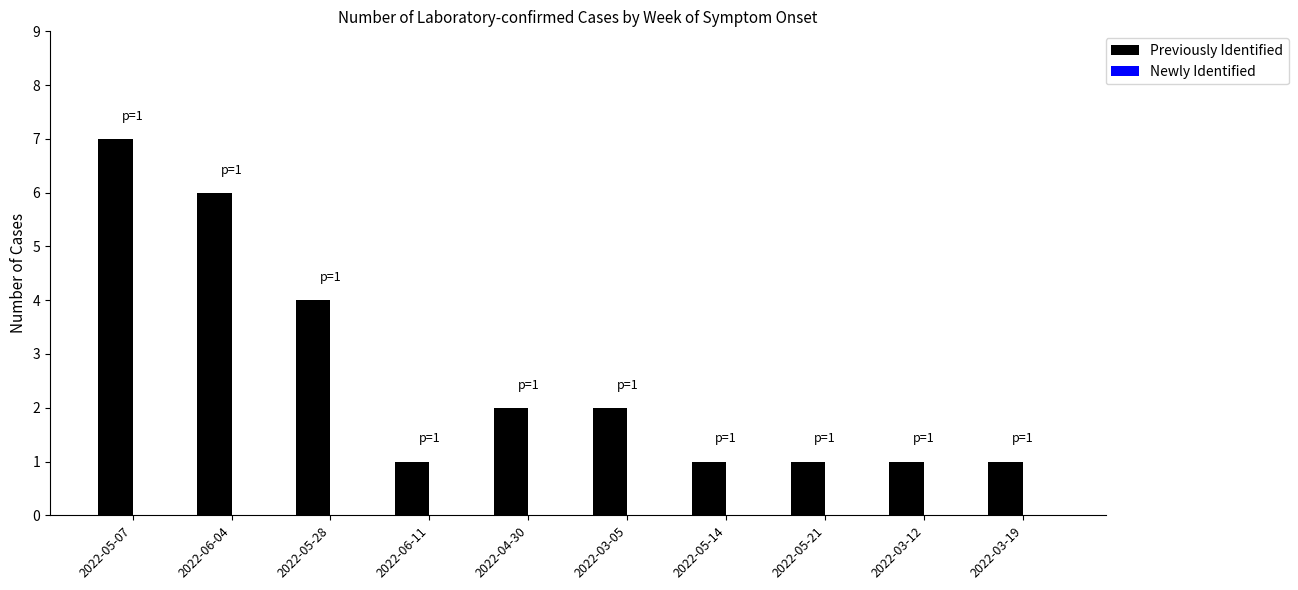

What is the label of the 4th bar from the left?

2022-06-11